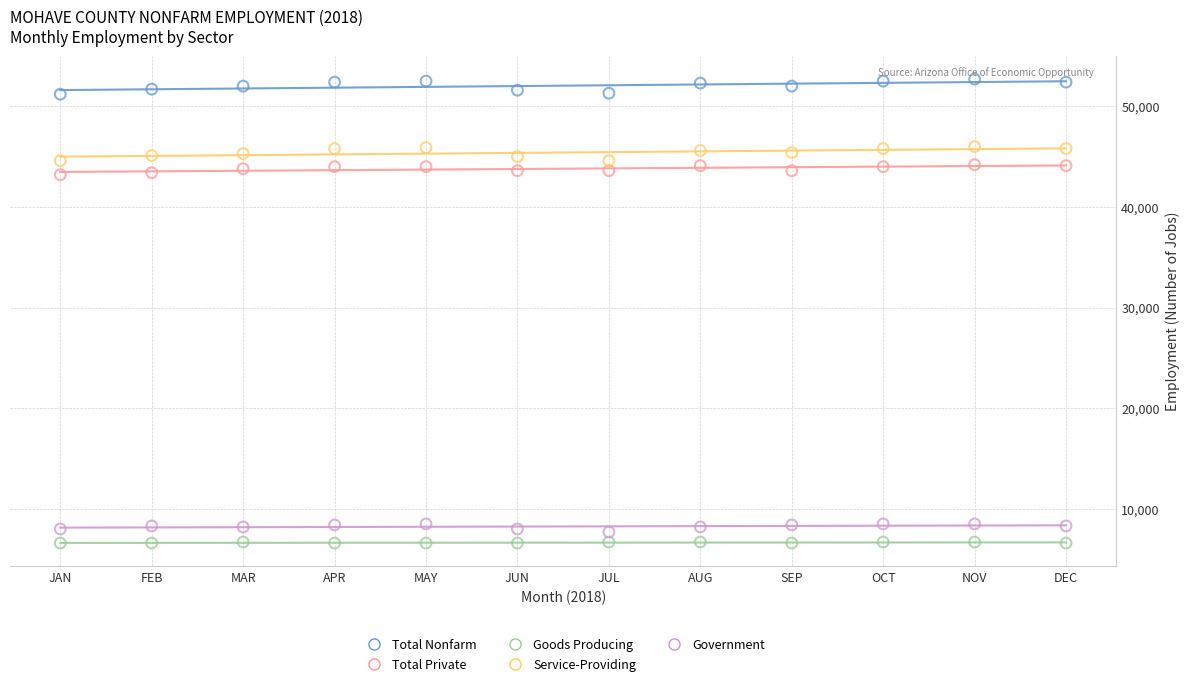

Across all data points, what is the range of X values (max minus min)?

11